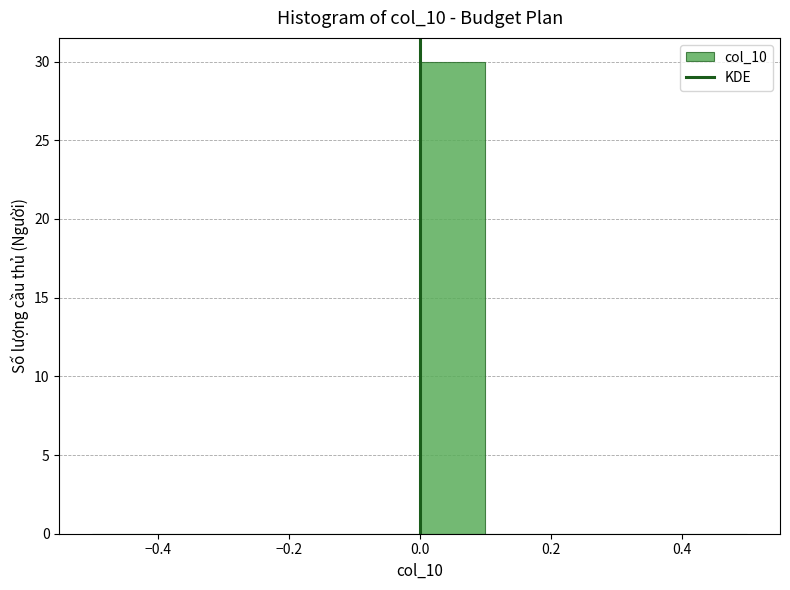

Reading left to right, transcribe this chart: for each bar, give the range it covers on the x-axis and its height. The values are not printed on the chart, so give them approximately, as read against the axis.

-0.5 to -0.4: 0
-0.4 to -0.3: 0
-0.3 to -0.2: 0
-0.2 to -0.1: 0
-0.1 to 0.0: 0
0.0 to 0.1: 30
0.1 to 0.2: 0
0.2 to 0.3: 0
0.3 to 0.4: 0
0.4 to 0.5: 0